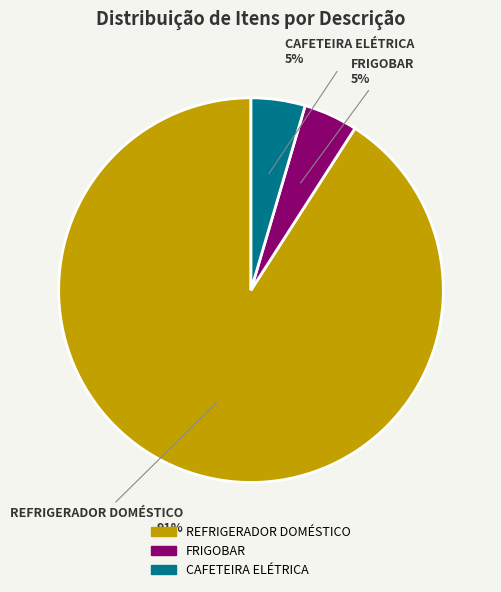

To the nearest percent, what is the combined percentage of FRIGOBAR and REFRIGERADOR DOMÉSTICO?

95%